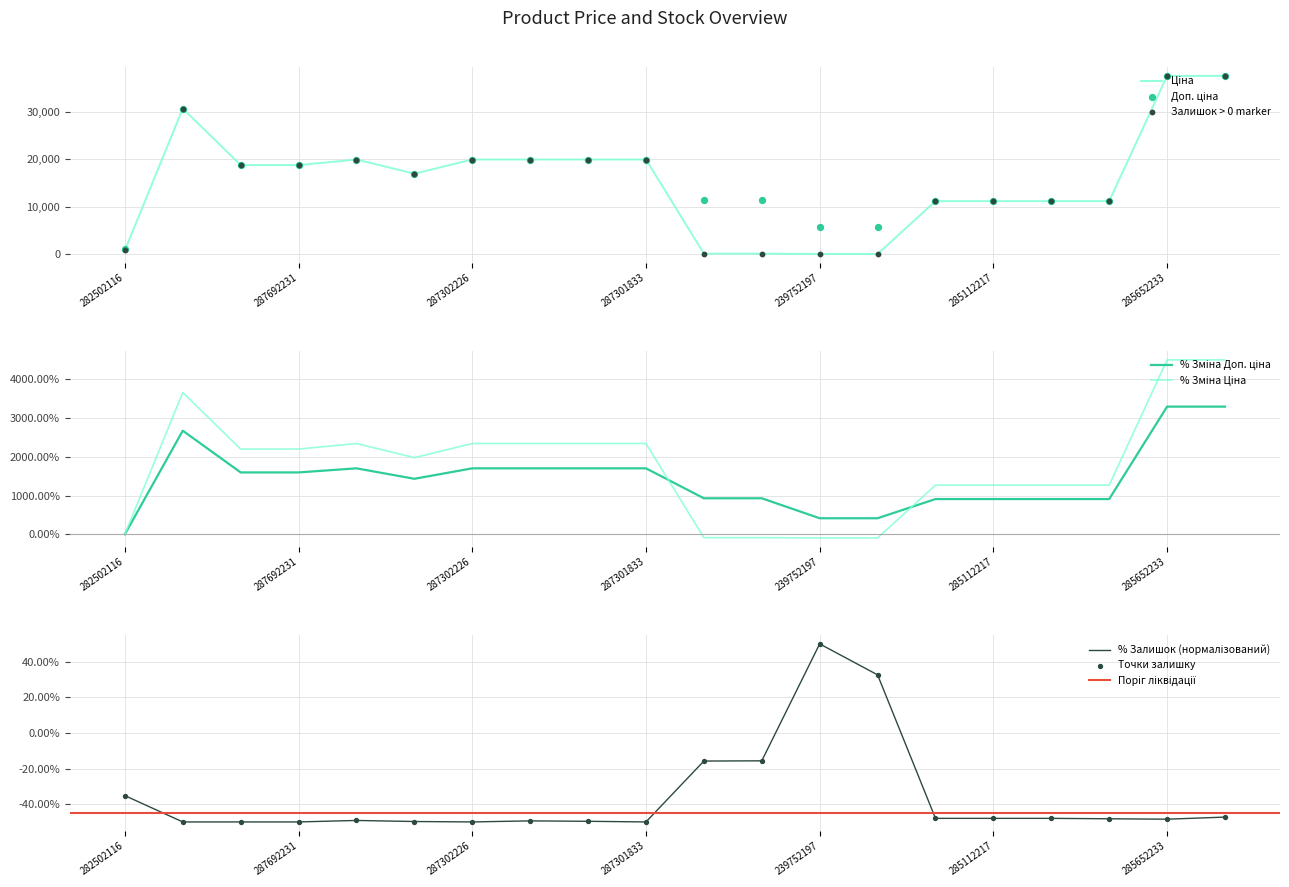

Which series has the widest spread of Y values?

Ціна